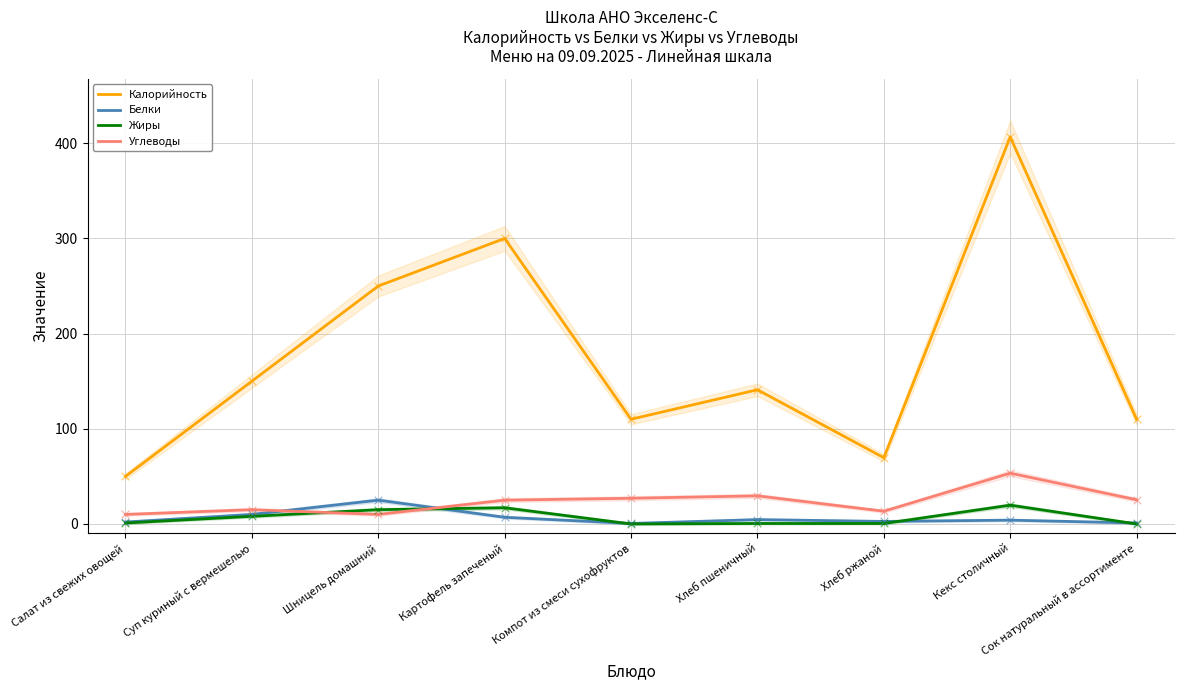

Which series has the largest total across all categories?

Калорийность